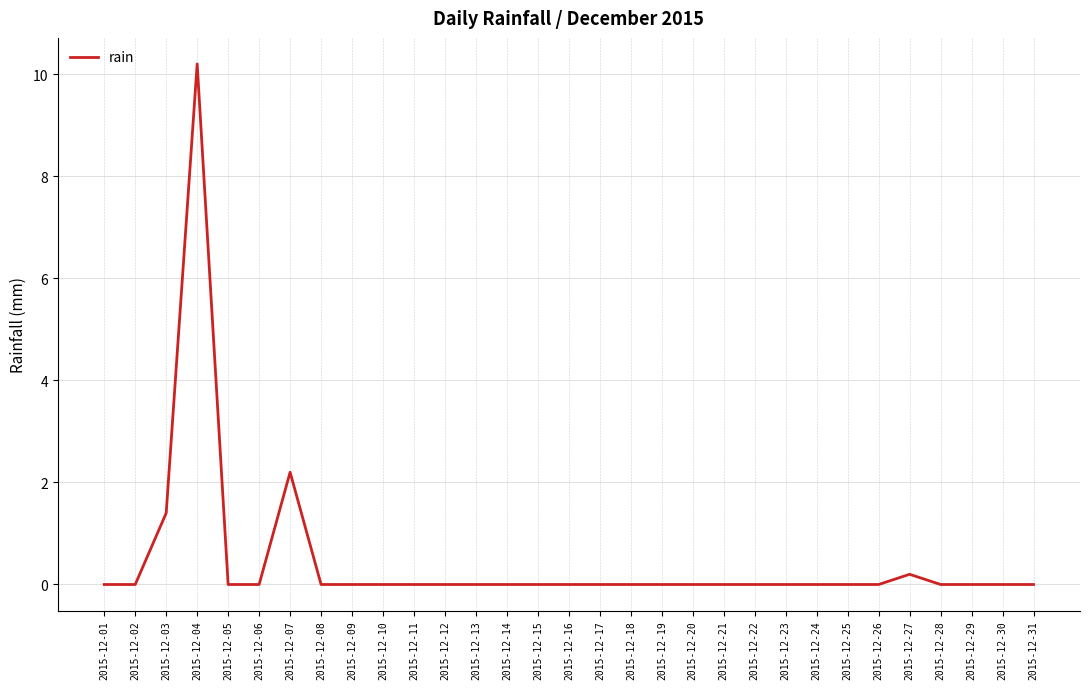

Reading left to right, transcribe all the data shown in this chart.

2015-12-01=0.0	2015-12-02=0.0	2015-12-03=1.4	2015-12-04=10.2	2015-12-05=0.0	2015-12-06=0.0	2015-12-07=2.2	2015-12-08=0.0	2015-12-09=0.0	2015-12-10=0.0	2015-12-11=0.0	2015-12-12=0.0	2015-12-13=0.0	2015-12-14=0.0	2015-12-15=0.0	2015-12-16=0.0	2015-12-17=0.0	2015-12-18=0.0	2015-12-19=0.0	2015-12-20=0.0	2015-12-21=0.0	2015-12-22=0.0	2015-12-23=0.0	2015-12-24=0.0	2015-12-25=0.0	2015-12-26=0.0	2015-12-27=0.2	2015-12-28=0.0	2015-12-29=0.0	2015-12-30=0.0	2015-12-31=0.0